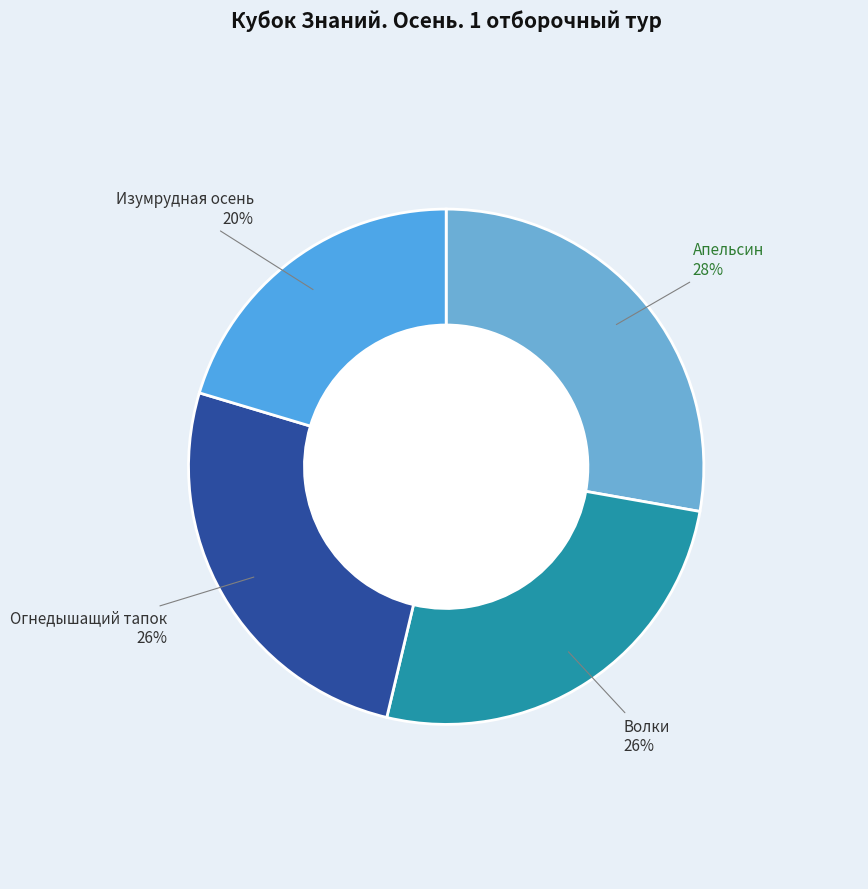

Which category has the biggest portion of the pie?

Апельсин